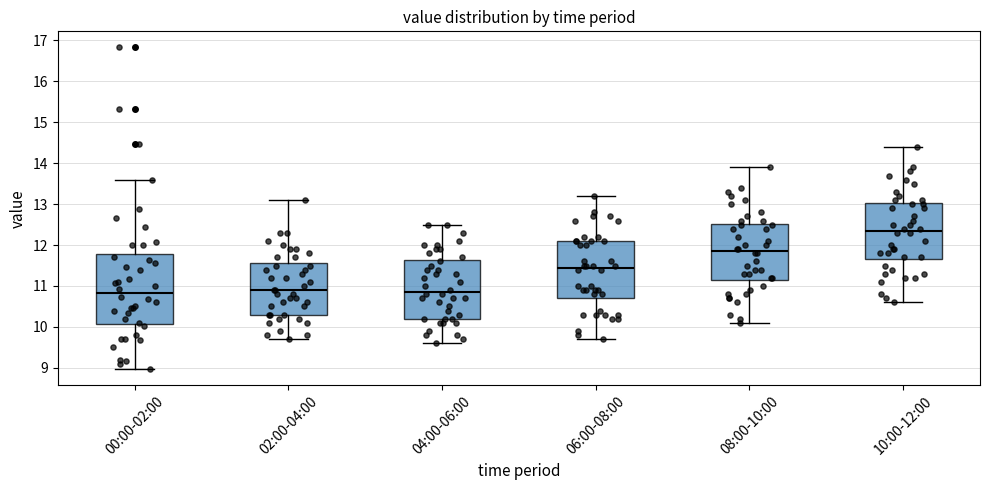

Reading left to right, transcribe this box plot: for each box, give where its median line is, the range the box spans, and where its two whiskers end, as read against the y-axis. The values are not printed on the chart, so give them approximately, as read against the axis.

00:00-02:00: median 10.8, box 10.1 to 11.8, whiskers 9.0 to 13.6
02:00-04:00: median 10.9, box 10.3 to 11.6, whiskers 9.7 to 13.1
04:00-06:00: median 10.9, box 10.2 to 11.6, whiskers 9.6 to 12.5
06:00-08:00: median 11.5, box 10.7 to 12.1, whiskers 9.7 to 13.2
08:00-10:00: median 11.9, box 11.2 to 12.5, whiskers 10.1 to 13.9
10:00-12:00: median 12.4, box 11.7 to 13.0, whiskers 10.6 to 14.4